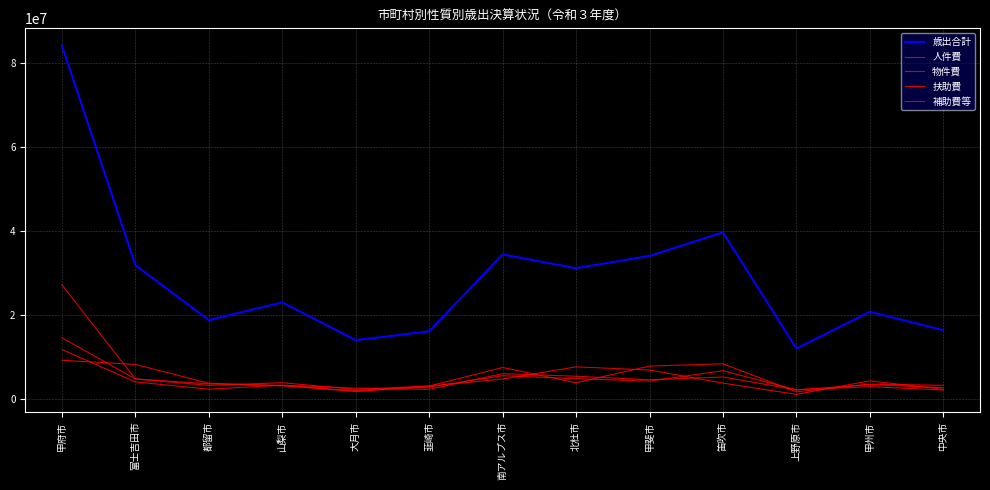

Is this an area chart (filled region under the line)?

No